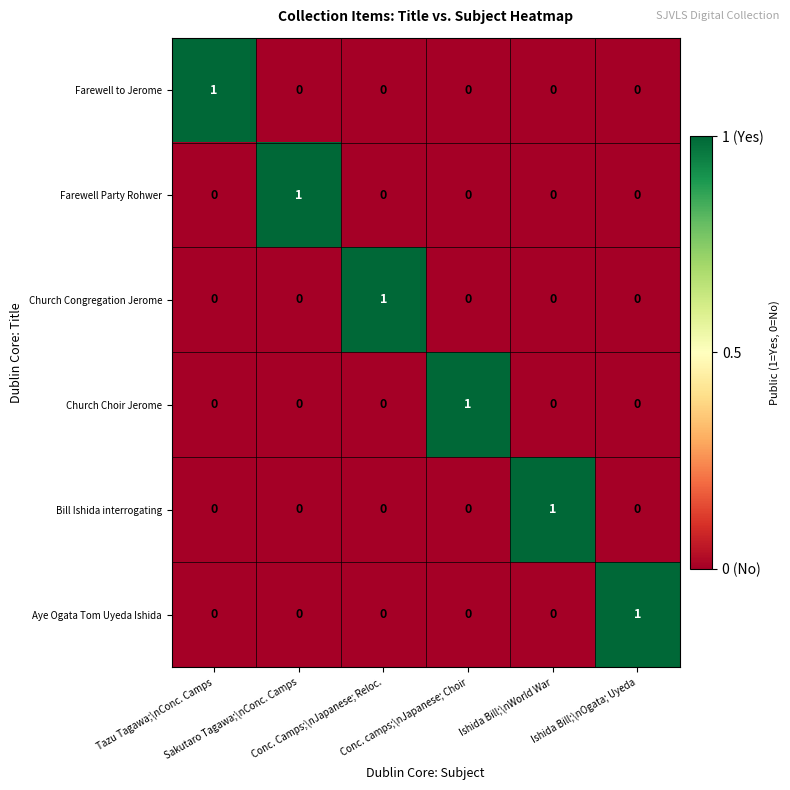

At how many categories does at least one series exceed 0?

6